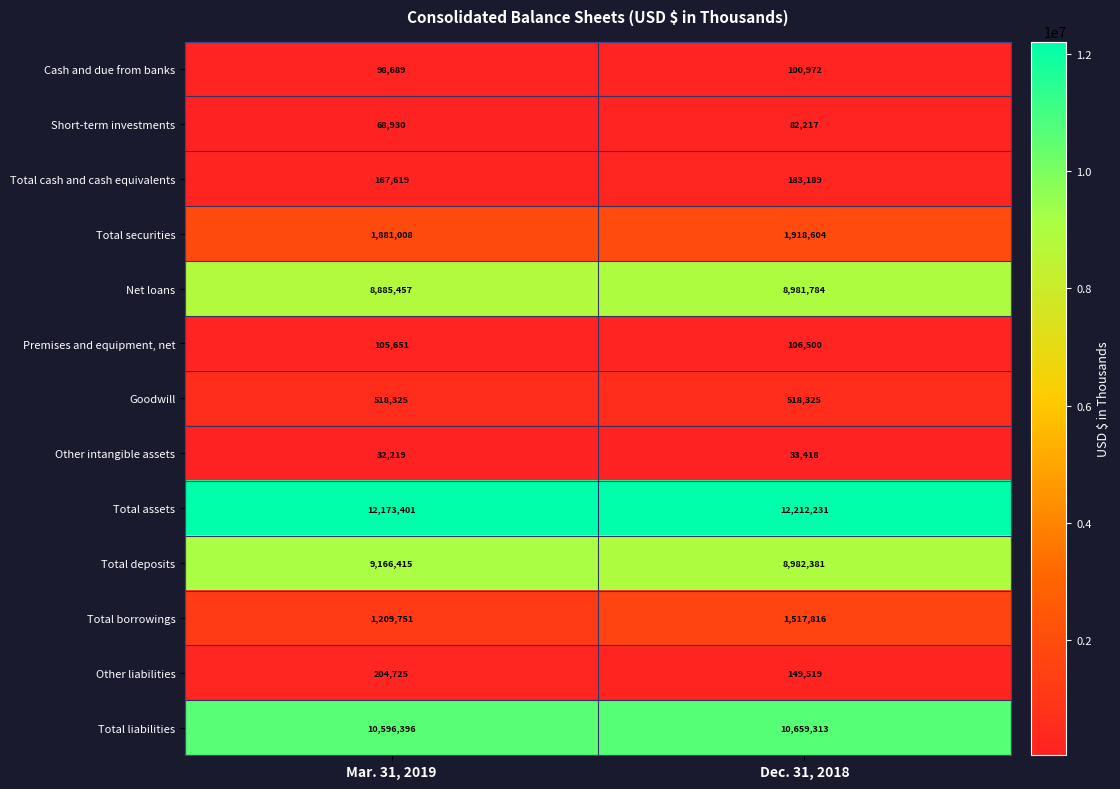

Which series has the largest total across all categories?

Total assets